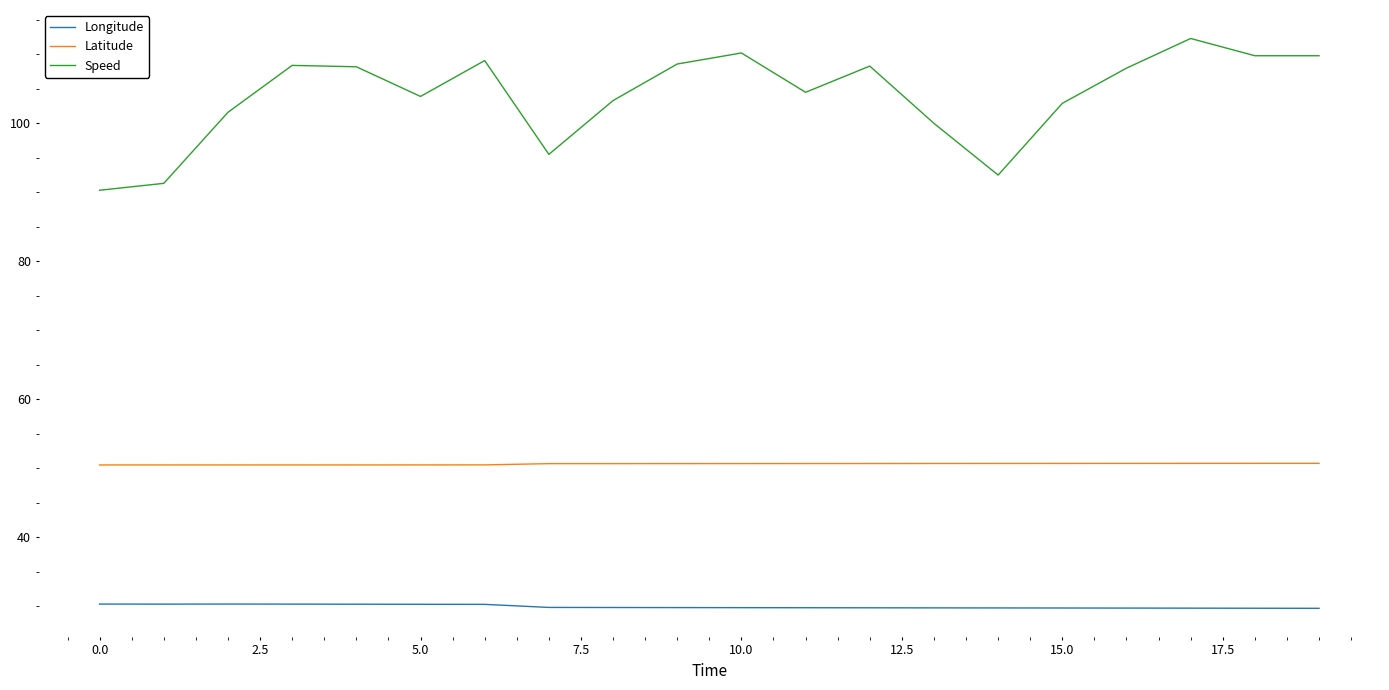

Which series has the largest range (max minus min)?

Speed